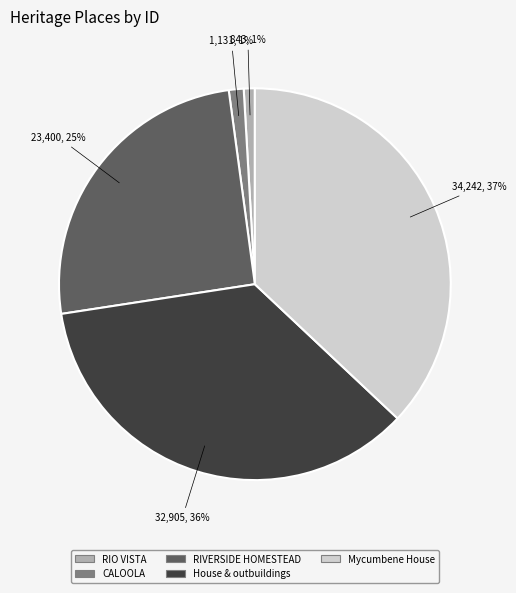

Does any single category account for the majority?

No